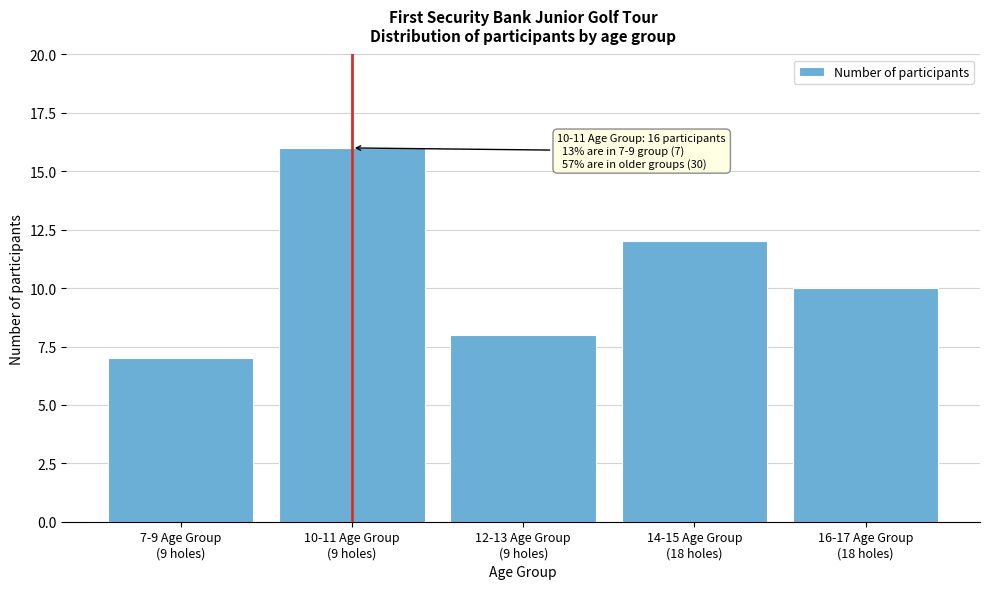

Reading right to left, extract all data points from this chart.

10	12	8	16	7